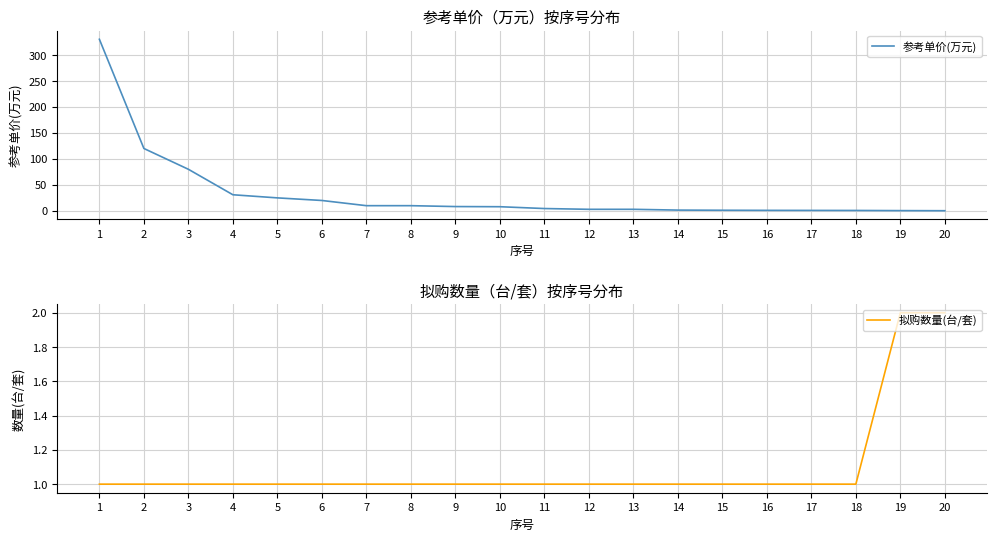

What is the total value across all series at 8?

11.0